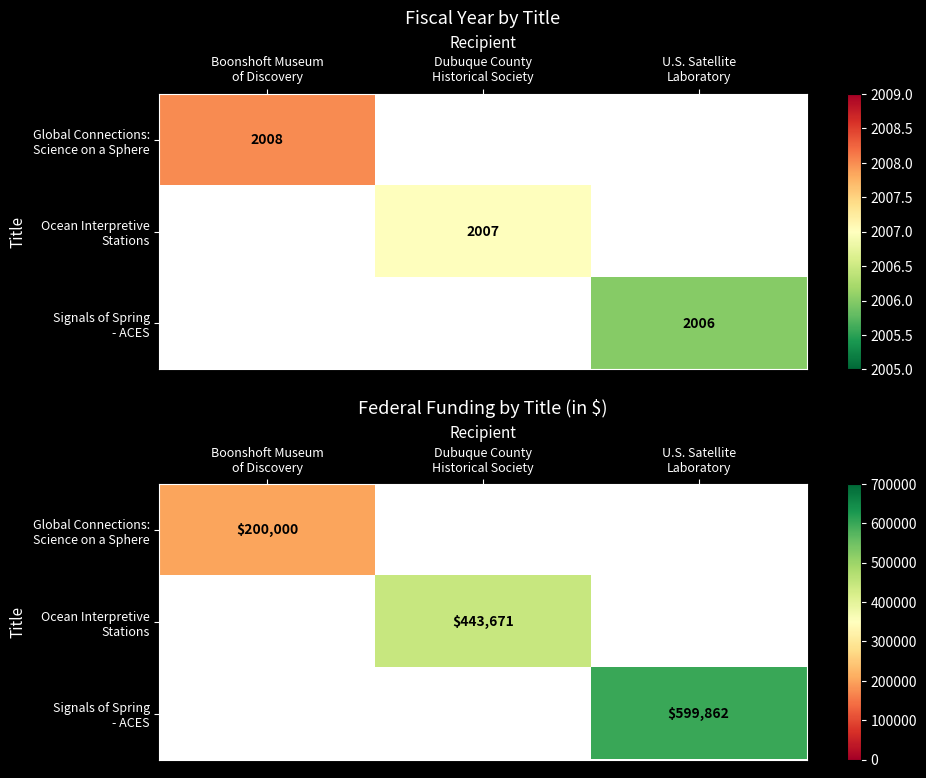

Which category has the lowest value across all series?

Boonshoft Museum
of Discovery